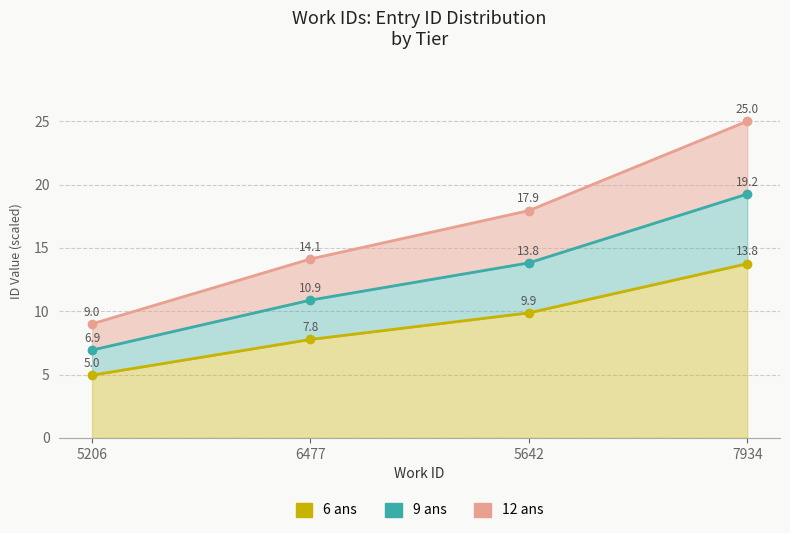

What are all the series names shown in the legend?

6 ans, 9 ans, 12 ans